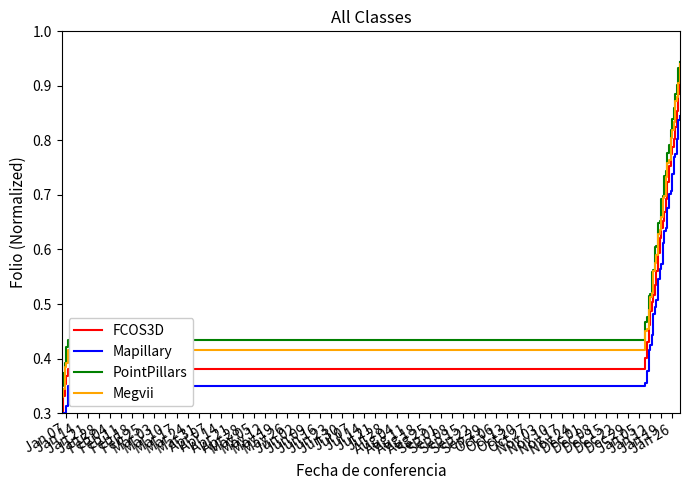

True or false: FCOS3D and PointPillars cross at least once.

False